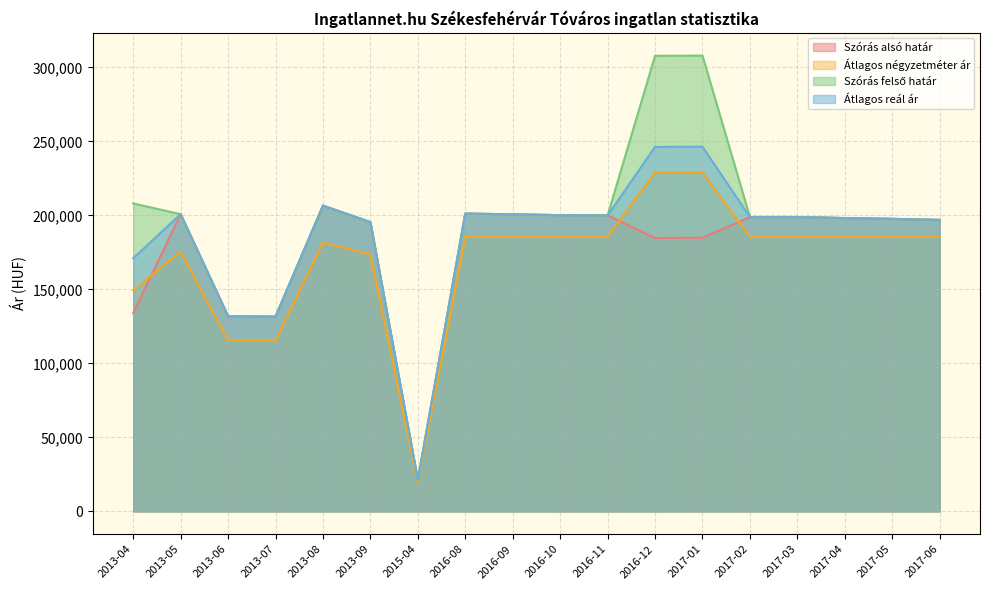

How many values in the Átlagos reál ár series exceed 198876?

8